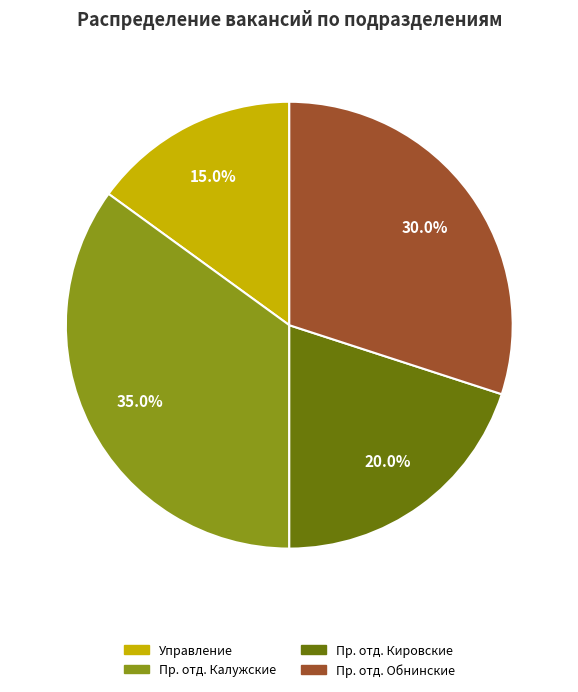

Is there any slice that represents more than half of the pie?

No